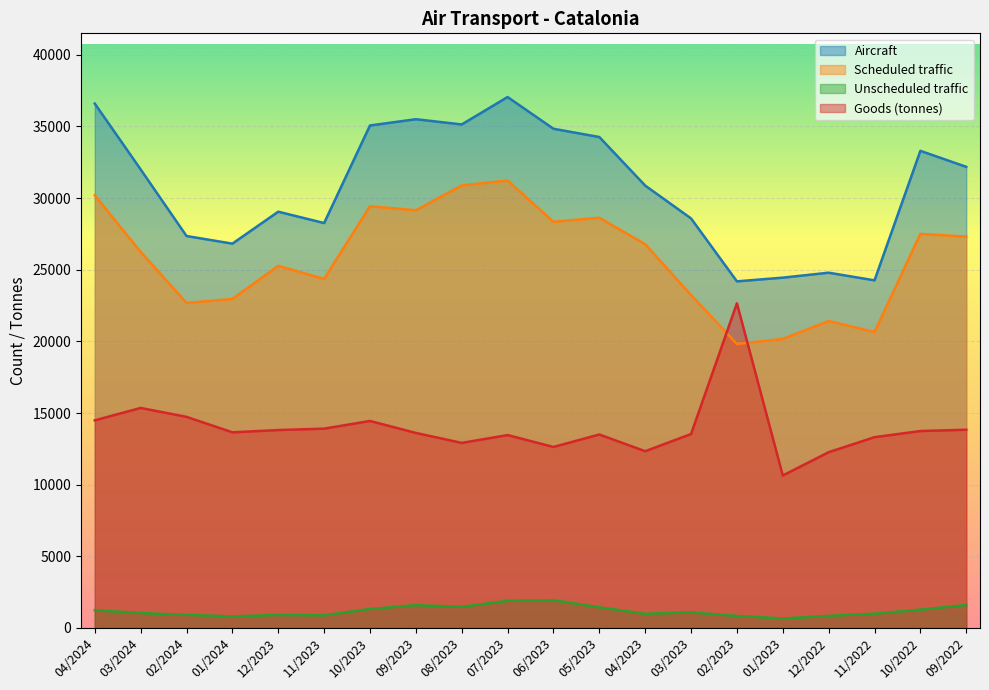

True or false: Scheduled traffic has a value of 31230.0 at 07/2023.

True